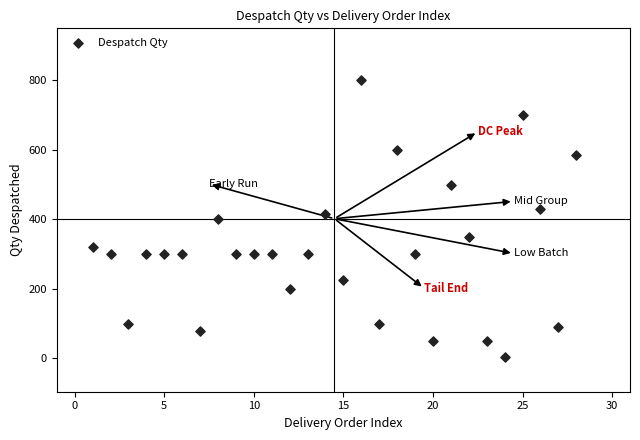

What is the range of X values (max minus min)?

27